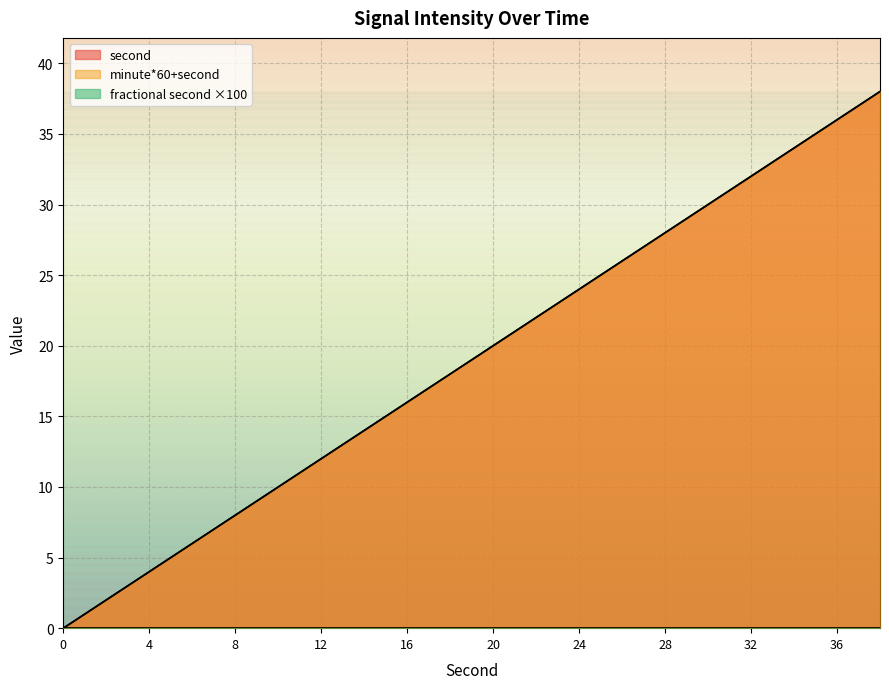

True or false: fractional second and second cross at least once.

False